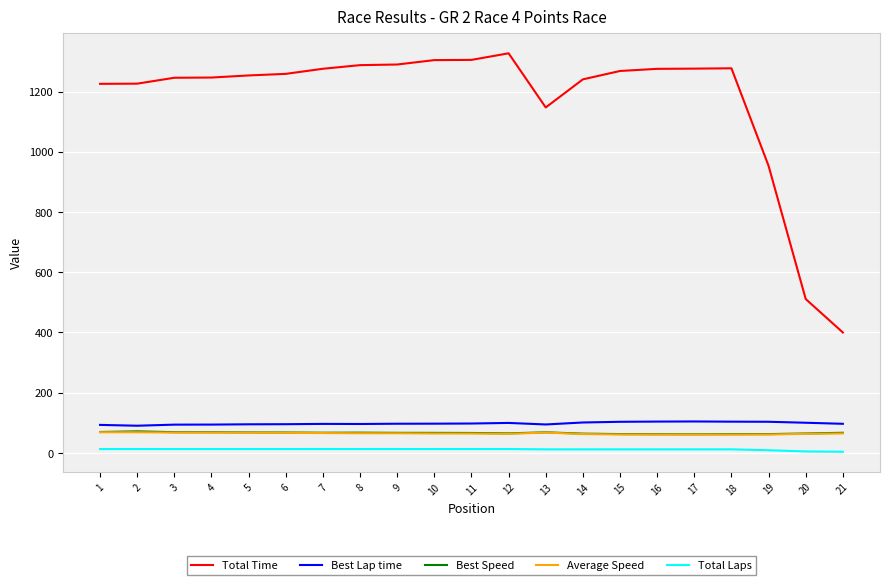

What is the maximum value for Best Lap time?

104.5